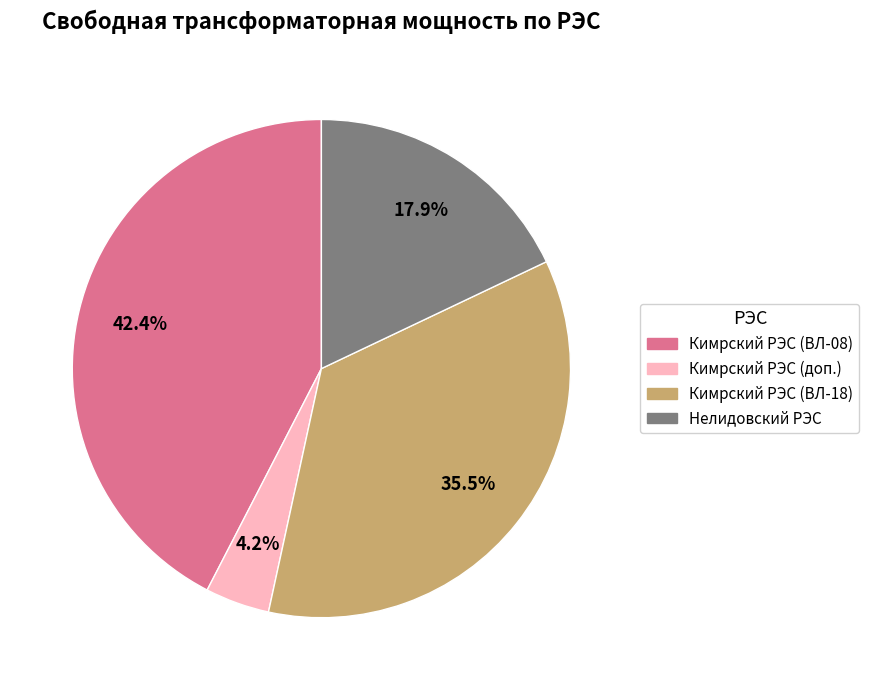

Is there any slice that represents more than half of the pie?

No